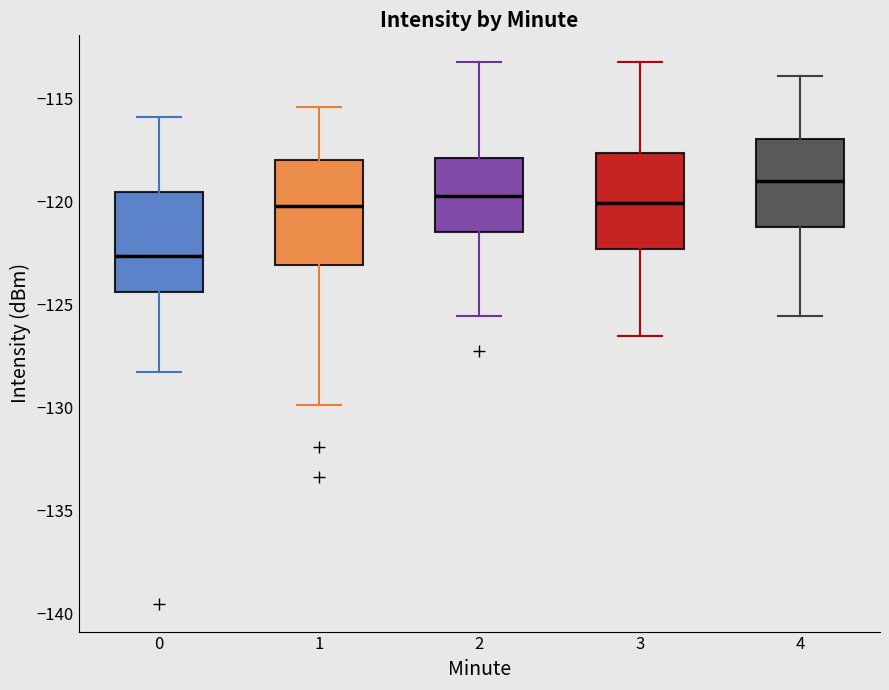

Reading left to right, transcribe this box plot: for each box, give where its median line is, the range the box spans, and where its two whiskers end, as read against the y-axis. The values are not printed on the chart, so give them approximately, as read against the axis.

0: median -122.5, box -124.5 to -119.5, whiskers -128.5 to -116.0
1: median -120.0, box -123.0 to -118.0, whiskers -130.0 to -115.5
2: median -119.5, box -121.5 to -118.0, whiskers -125.5 to -113.0
3: median -120.0, box -122.5 to -117.5, whiskers -126.5 to -113.0
4: median -119.0, box -121.0 to -117.0, whiskers -125.5 to -114.0